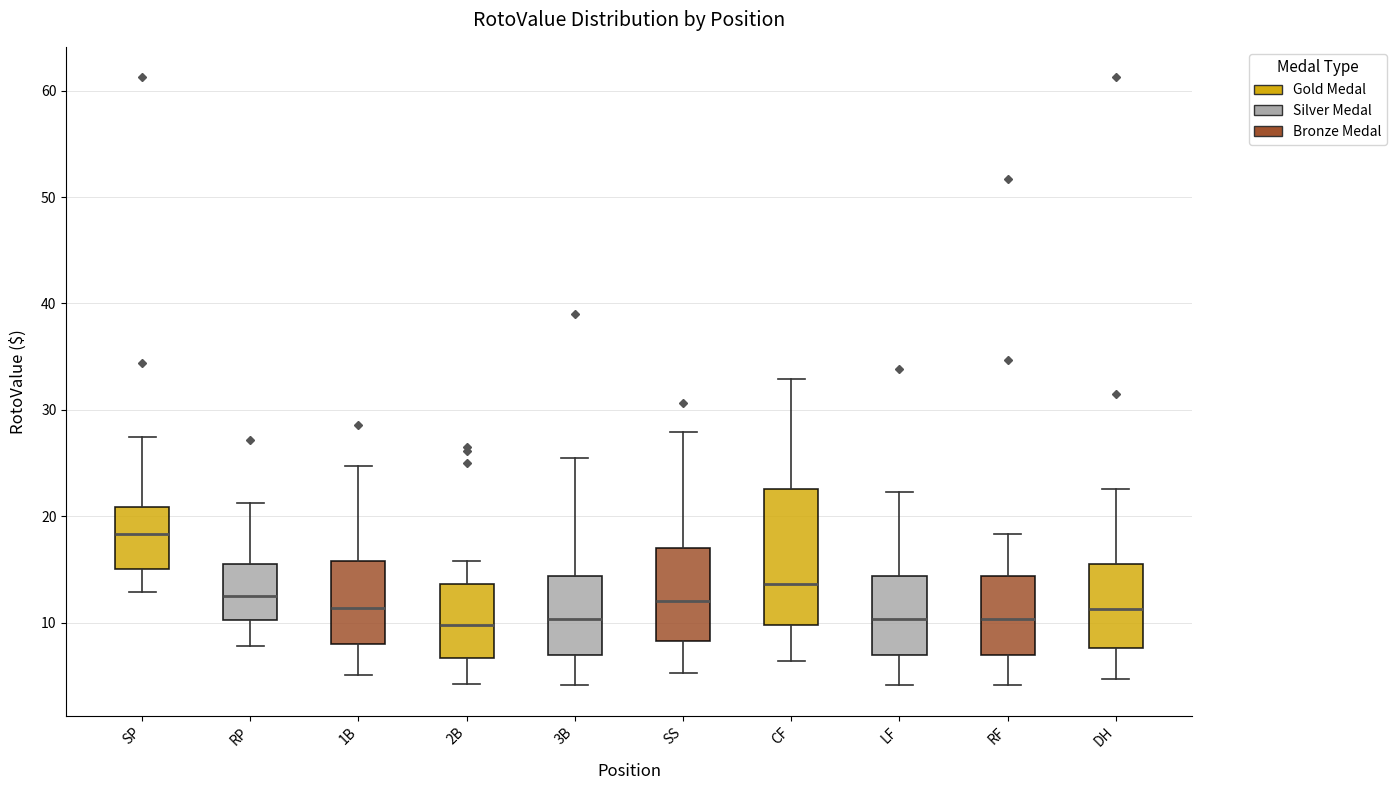

Reading left to right, transcribe this box plot: for each box, give where its median line is, the range the box spans, and where its two whiskers end, as read against the y-axis. The values are not printed on the chart, so give them approximately, as read against the axis.

SP: median 18, box 15 to 21, whiskers 13 to 27
RP: median 12, box 10 to 16, whiskers 8 to 21
1B: median 11, box 8 to 16, whiskers 5 to 25
2B: median 10, box 7 to 14, whiskers 4 to 16
3B: median 10, box 7 to 14, whiskers 4 to 25
SS: median 12, box 8 to 17, whiskers 5 to 28
CF: median 14, box 10 to 23, whiskers 6 to 33
LF: median 10, box 7 to 14, whiskers 4 to 22
RF: median 10, box 7 to 14, whiskers 4 to 18
DH: median 11, box 8 to 16, whiskers 5 to 23